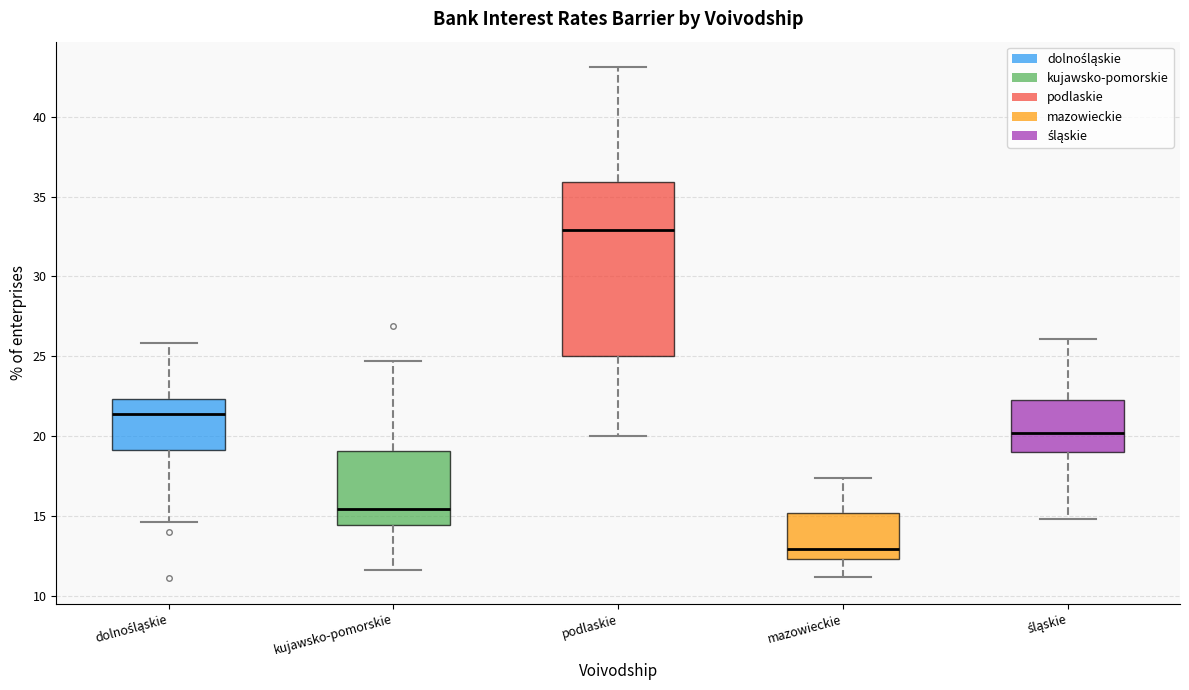

Which box is the tallest, from its lower edge to its upper edge?

podlaskie